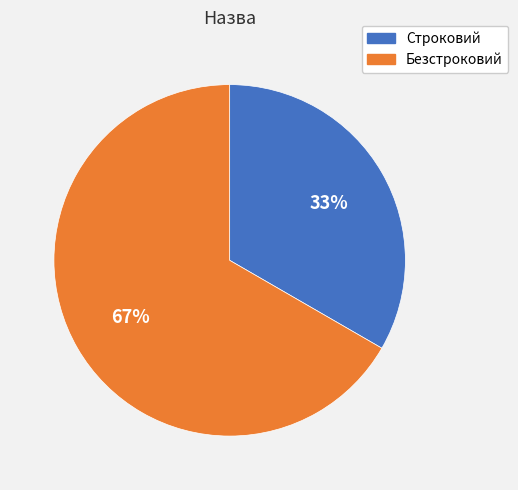

How many slices are in this pie chart?

2